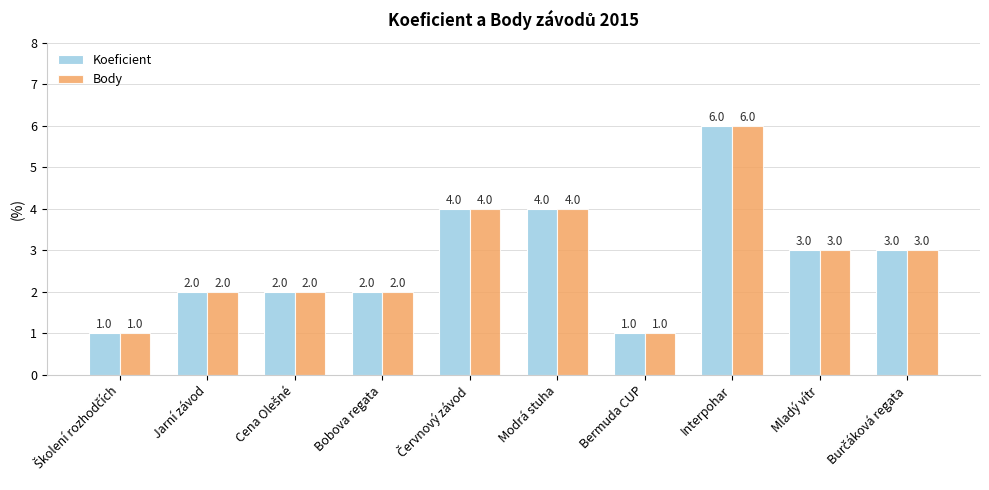

What is the sum of all Body values?

28